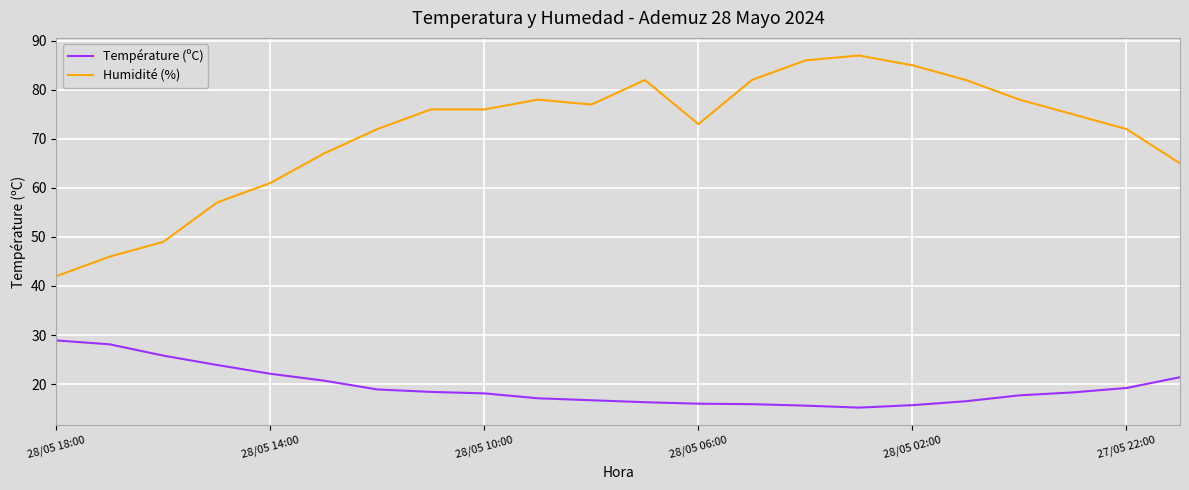

Which series has the largest total across all categories?

Humidité (%)